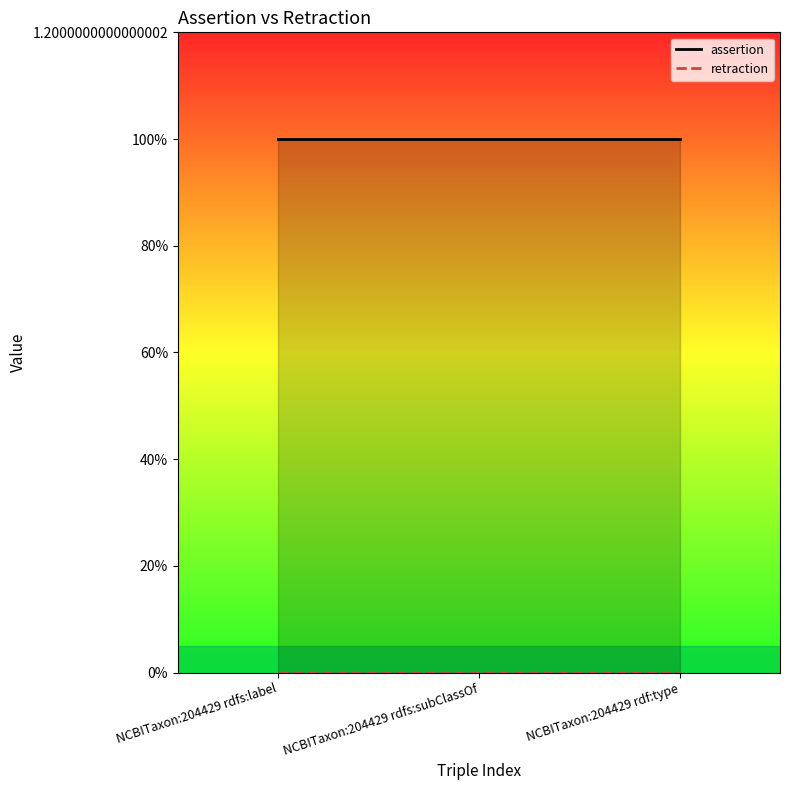

List the series in order of their peak value, lowest first.

retraction, assertion